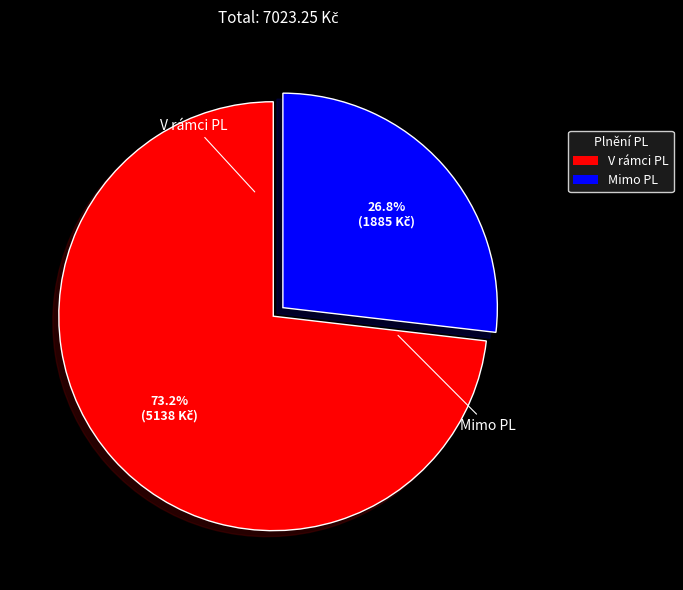

Is there any slice that represents more than half of the pie?

Yes